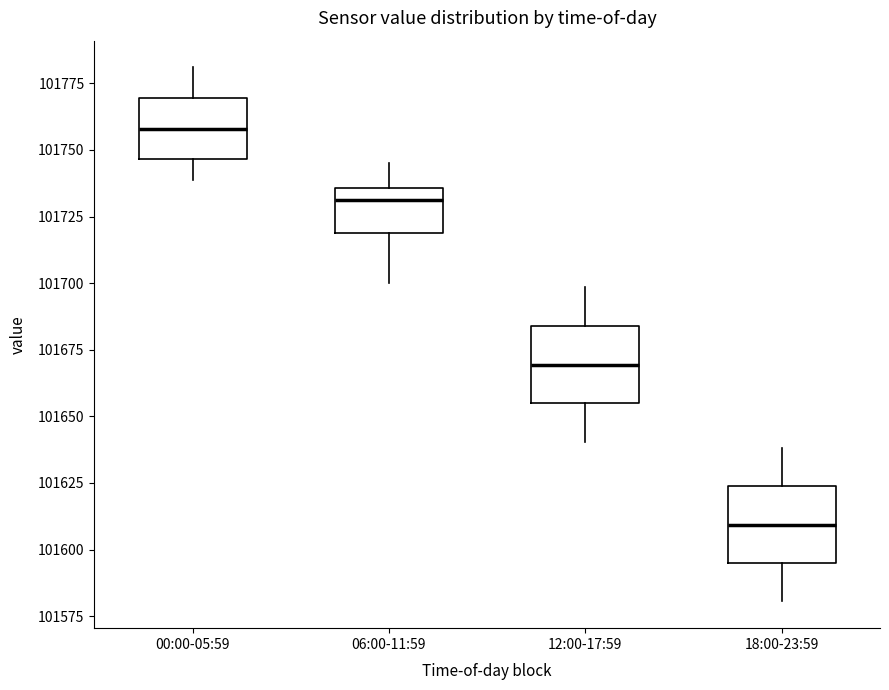

Reading left to right, read every box against the y-axis: the position of its median line, the range the box covers, and the ends of its whiskers. The values are not printed on the chart, so give them approximately, as read against the axis.

00:00-05:59: median 101760, box 101745 to 101770, whiskers 101740 to 101780
06:00-11:59: median 101730, box 101720 to 101735, whiskers 101700 to 101745
12:00-17:59: median 101670, box 101655 to 101685, whiskers 101640 to 101700
18:00-23:59: median 101610, box 101595 to 101625, whiskers 101580 to 101640